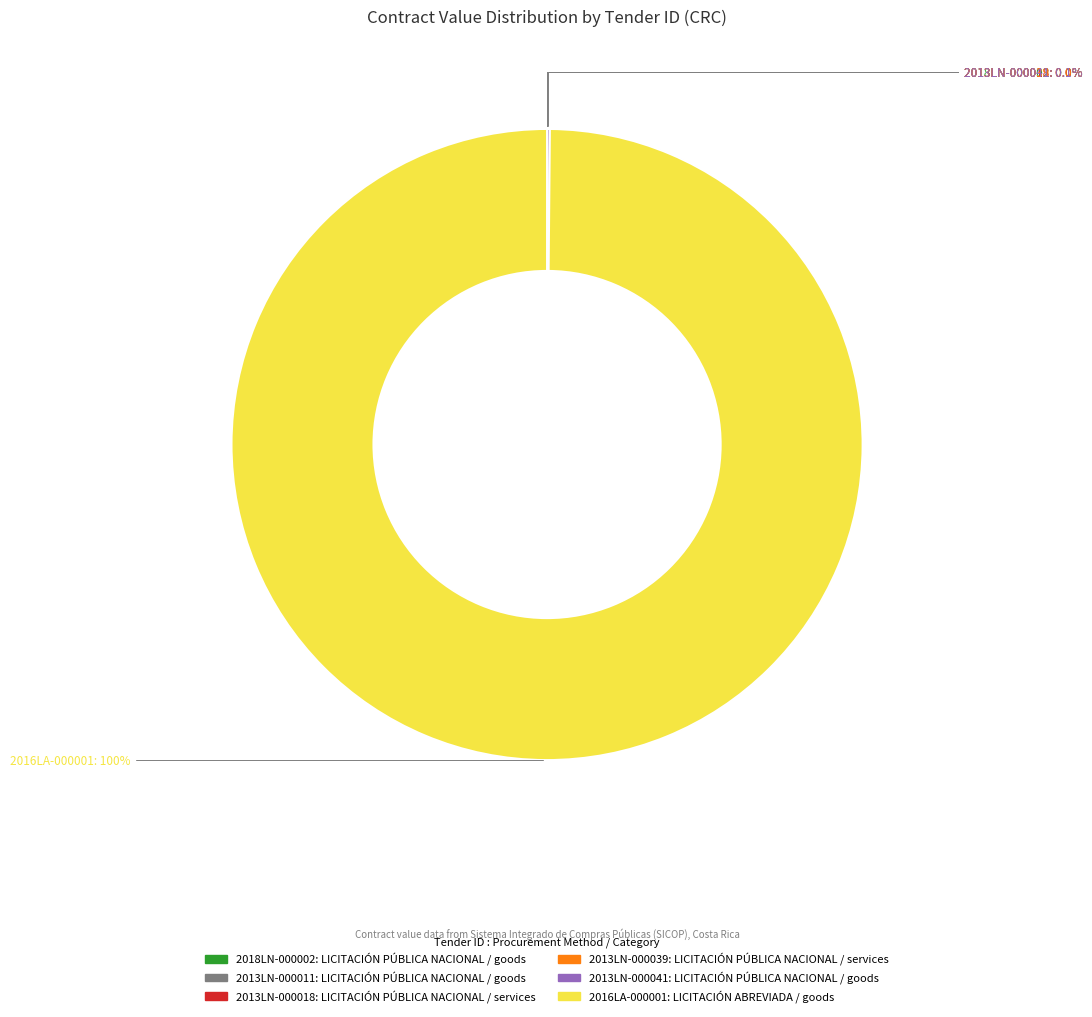

True or false: 2016LA-000001 accounts for 100% of the total.

True